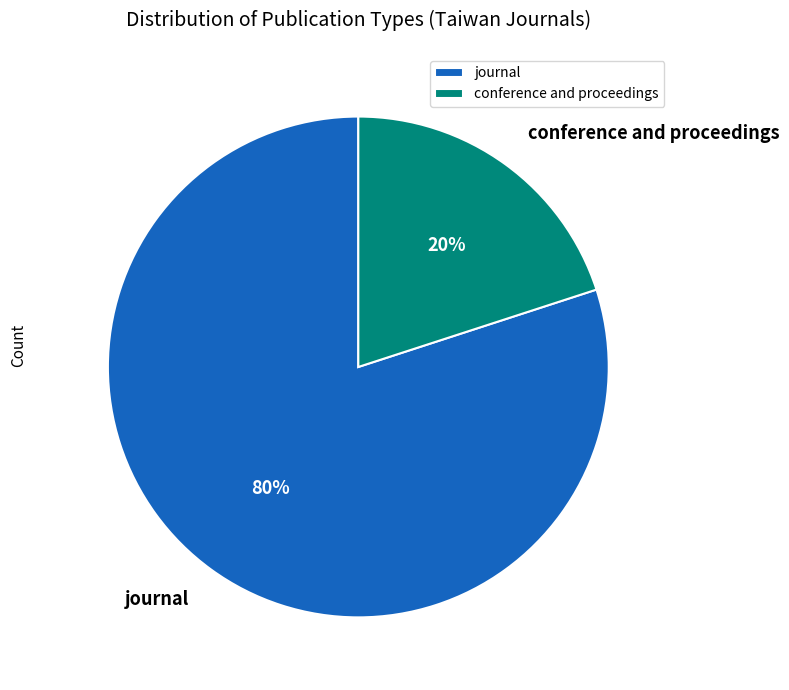

Which category has the smallest portion of the pie?

conference and proceedings